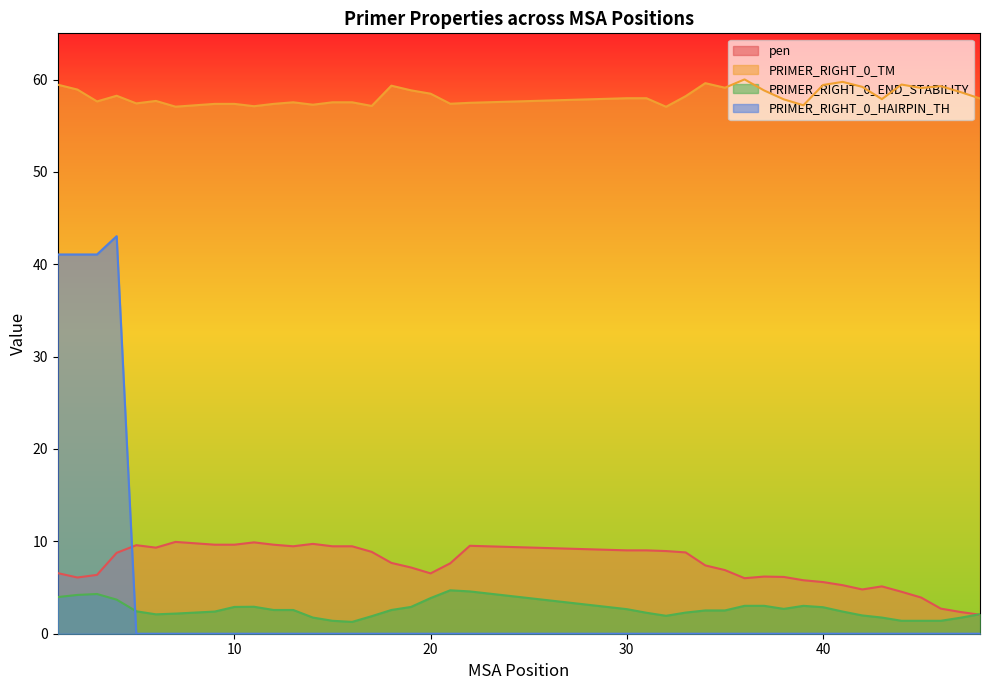

What is the difference between the maximum and second lowest values in the pen series?

7.6